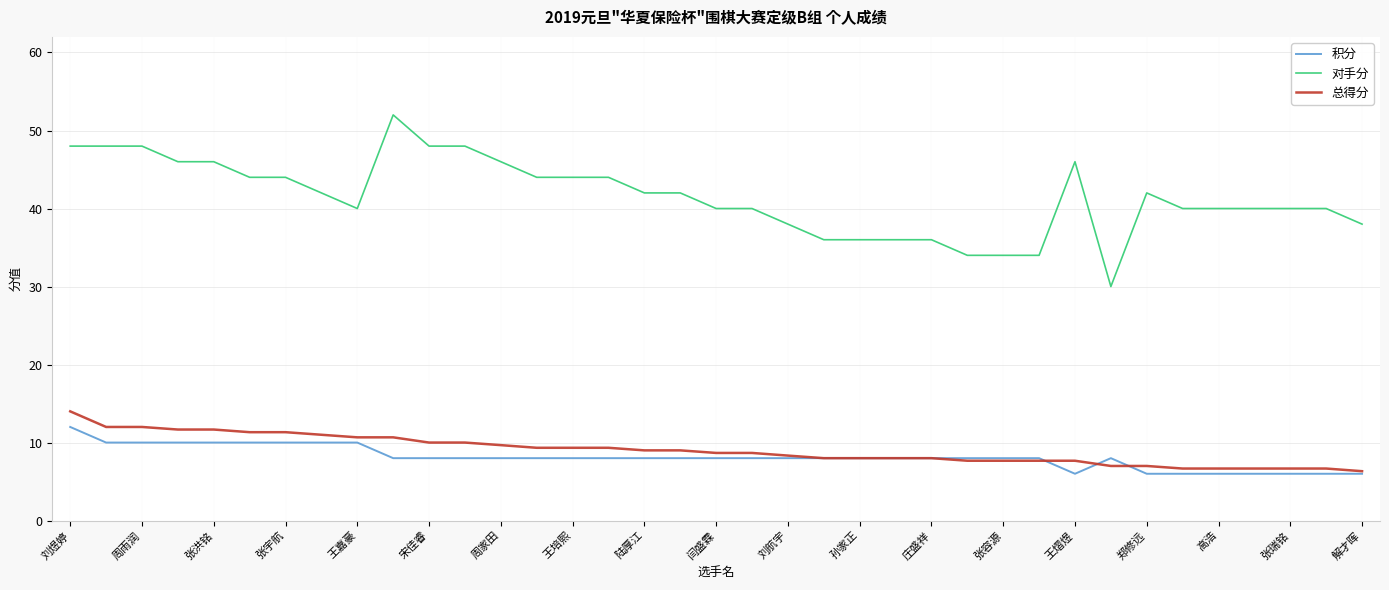

True or false: 对手分 and 积分 cross at least once.

False